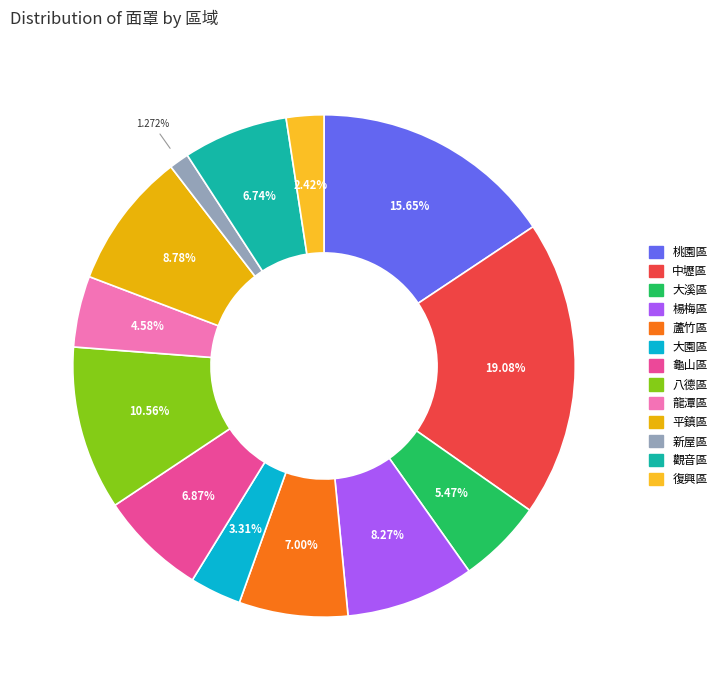

To the nearest percent, what is the difference between the 平鎮區 and 中壢區 slice percentages?

10%